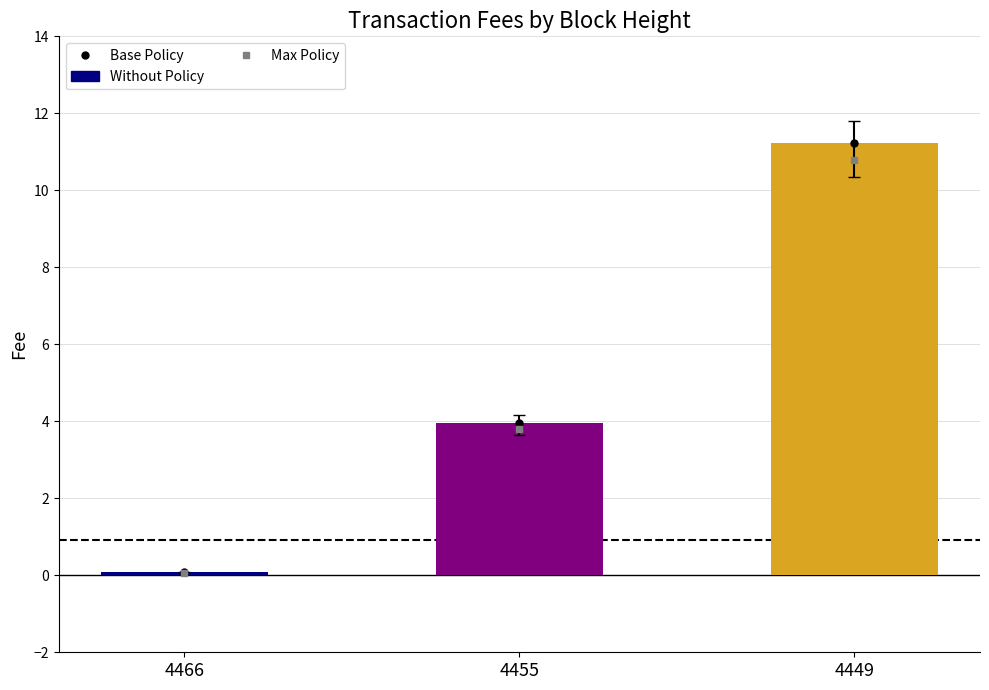

What is the smallest value displayed?

0.1